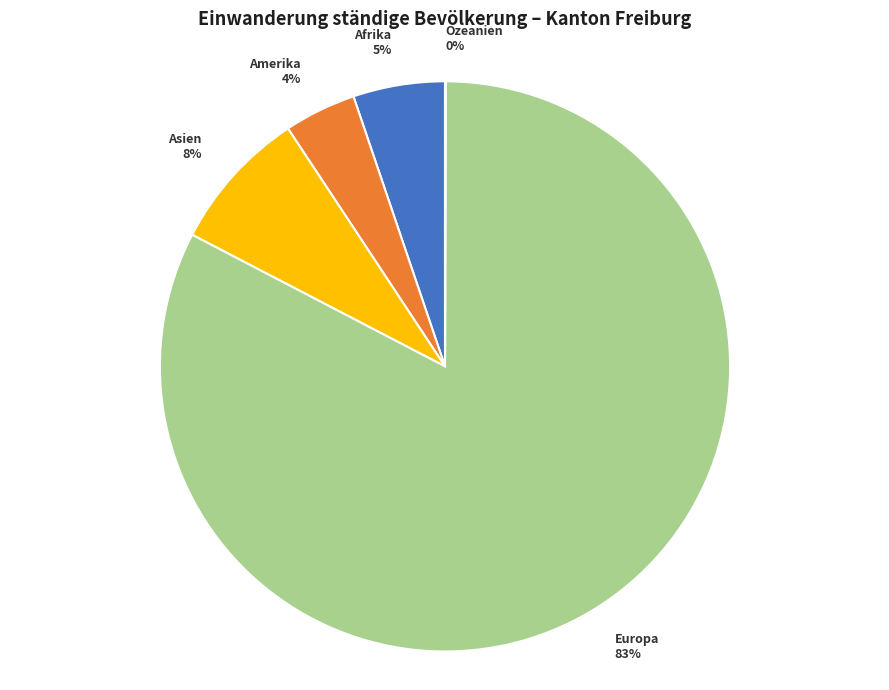

Do Amerika and Europa together represent more than half of the pie?

Yes